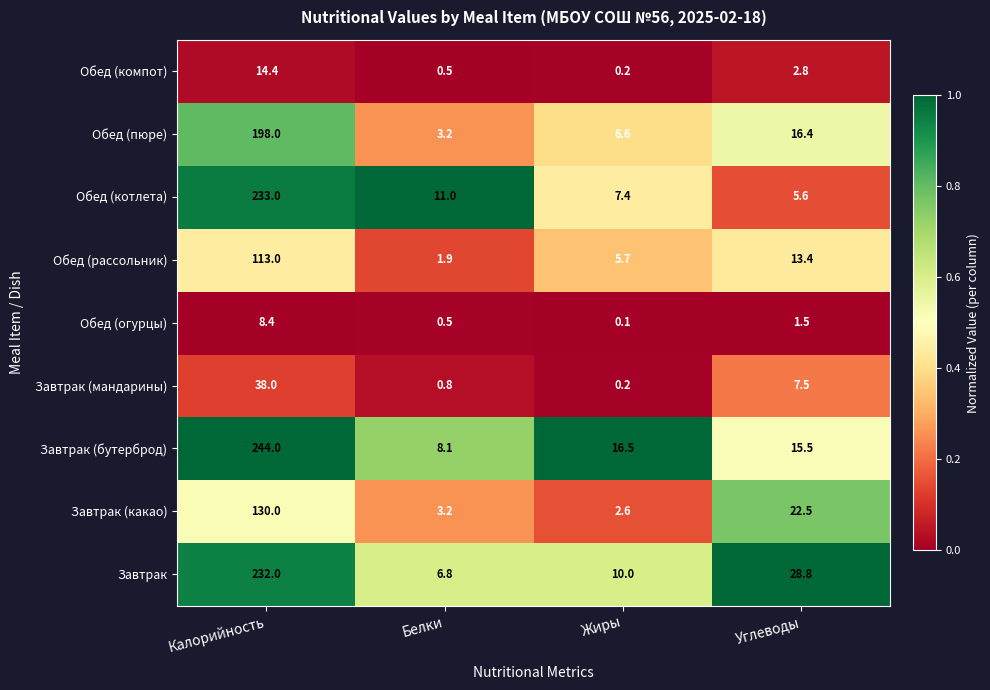

At how many categories does at least one series exceed 0?

4